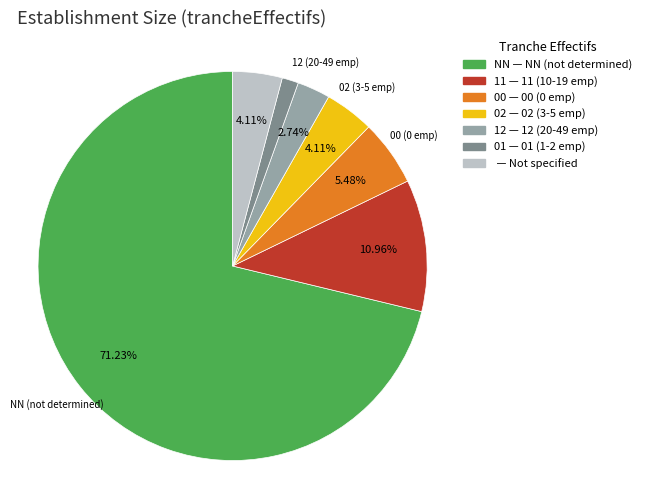

Is there any slice that represents more than half of the pie?

Yes